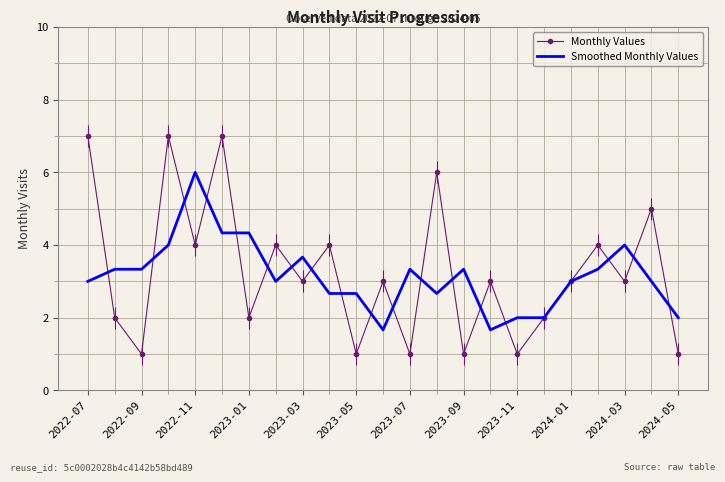

True or false: Monthly Values has more than 0 points higher than both neighbors.

True